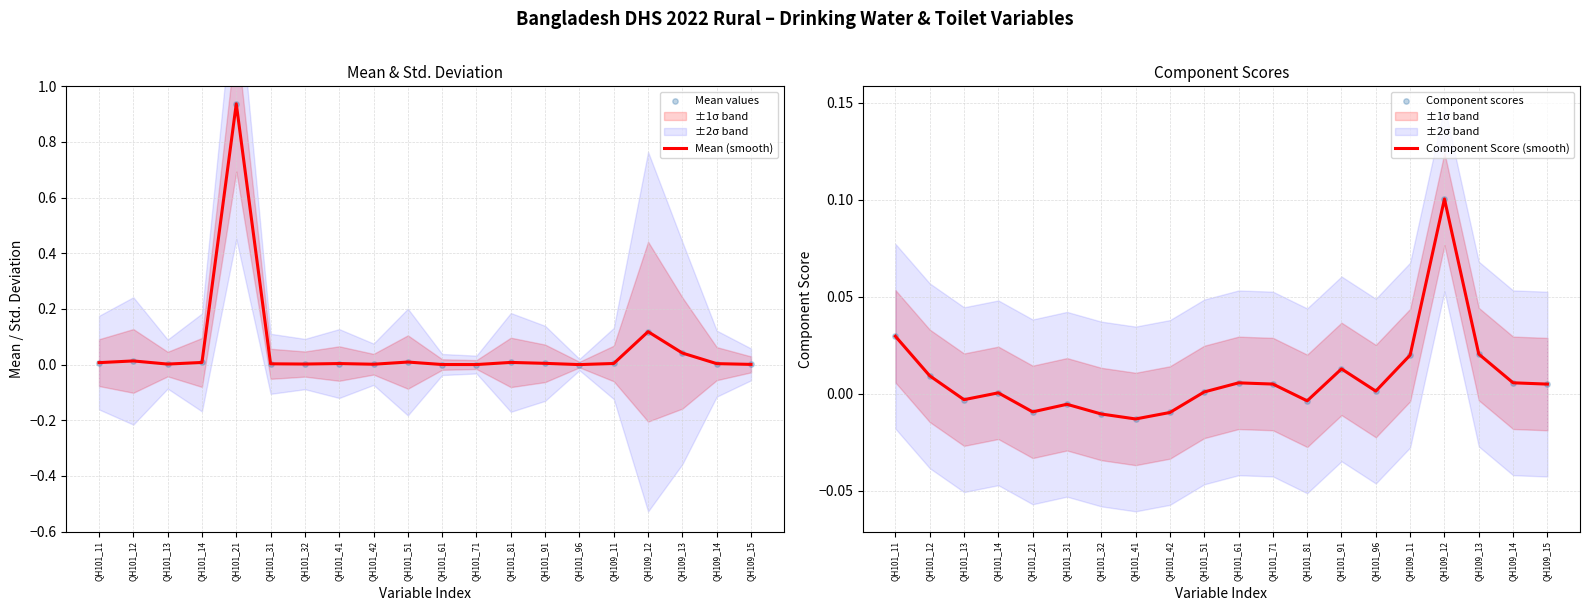

Is the value of Mean values at QH101_32 greater than the value of Component Score (smooth) at QH101_41?

Yes